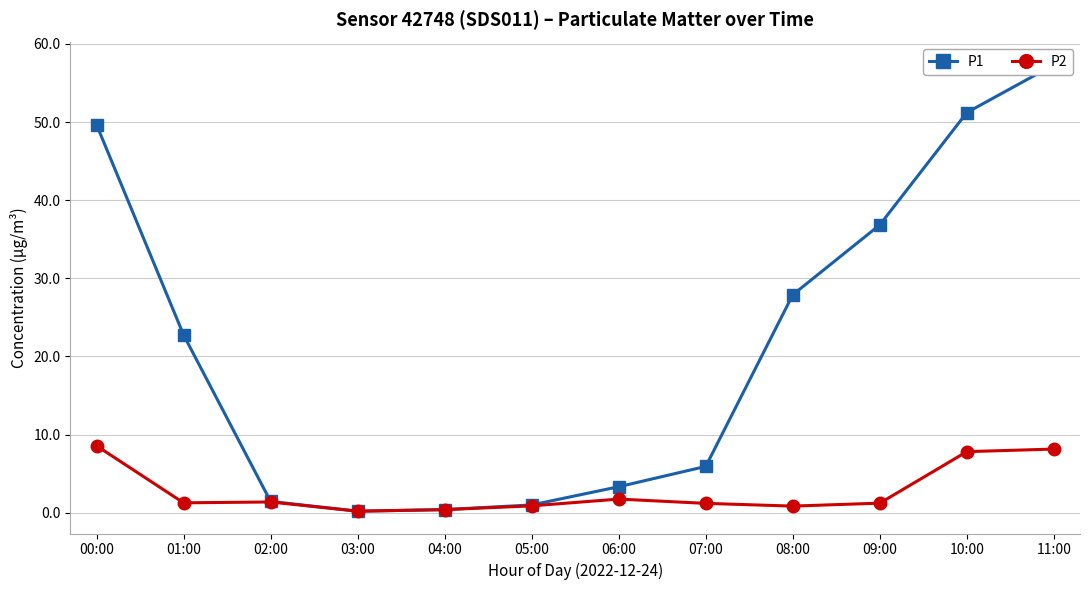

Where is the first local minimum for P2?

01:00